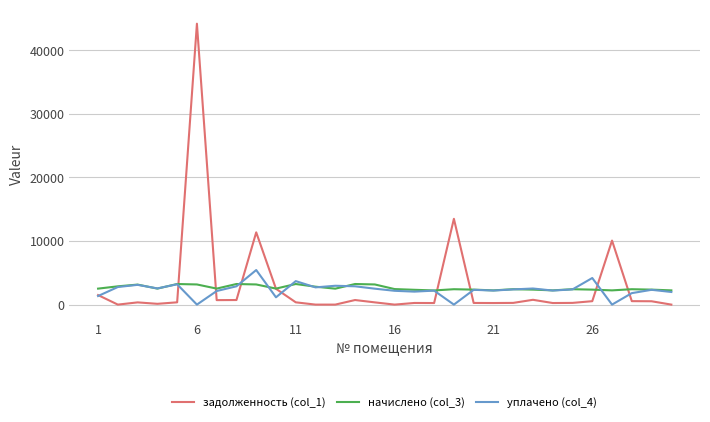

List the series in order of their peak value, highest first.

задолженность (col_1), уплачено (col_4), начислено (col_3)